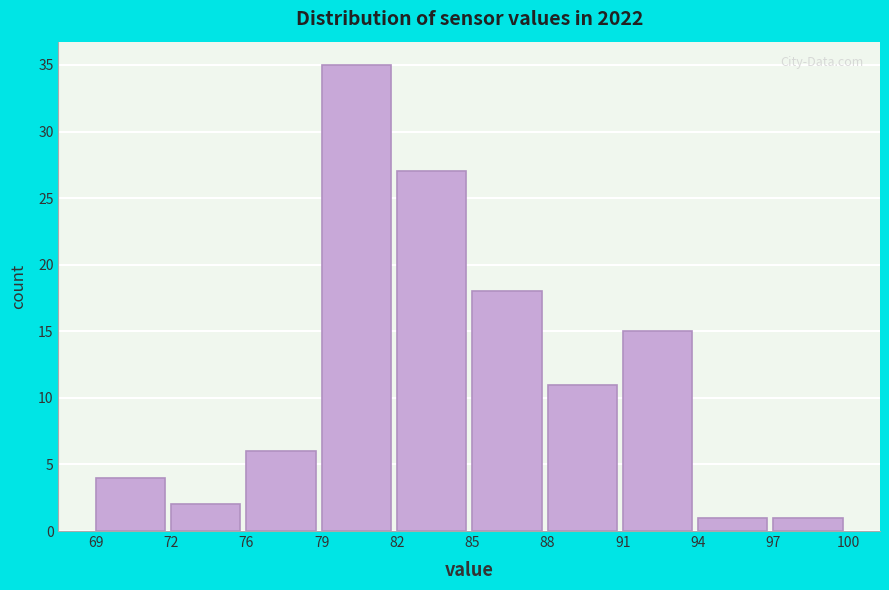

Reading left to right, what are all the values shown in this chart?

4	2	6	35	27	18	11	15	1	1